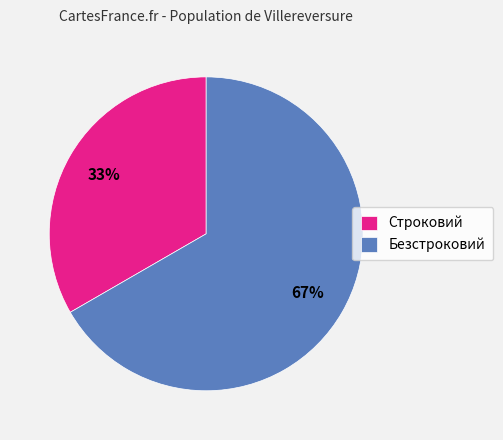

The Безстроковий slice represents 67% of the pie. True or false?

True